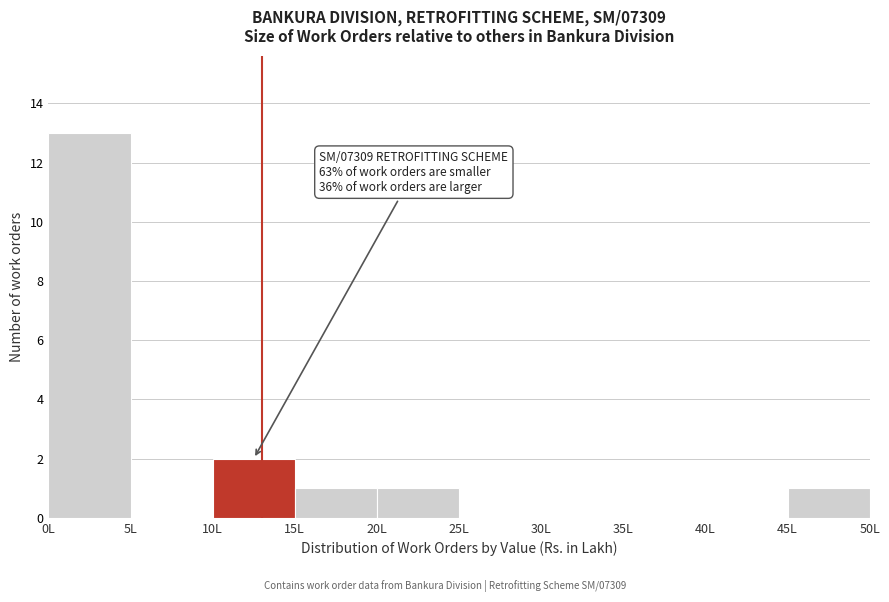

Over which range of the x-axis is the bar tallest?

0 to 5